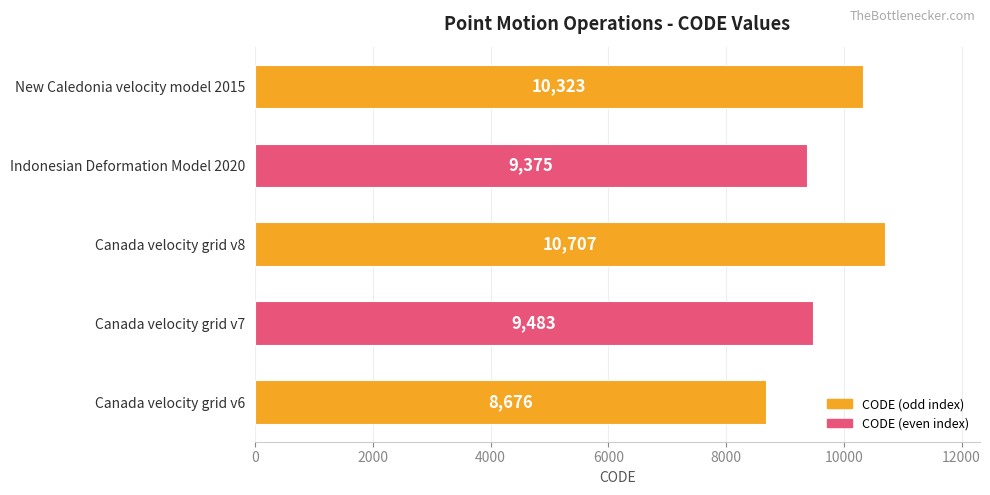

Which has a higher value, New Caledonia velocity model 2015 or Canada velocity grid v7?

New Caledonia velocity model 2015